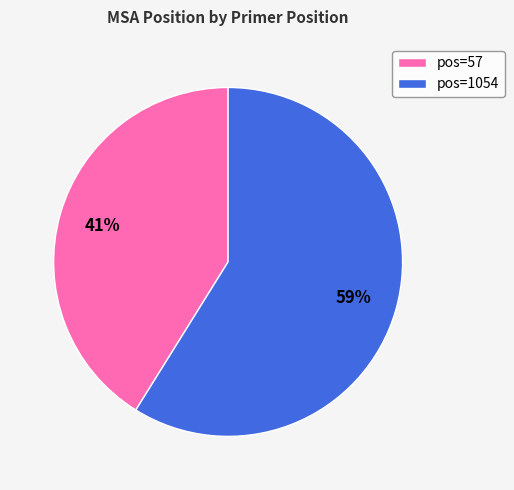

Count the number of slices in the pie.

2